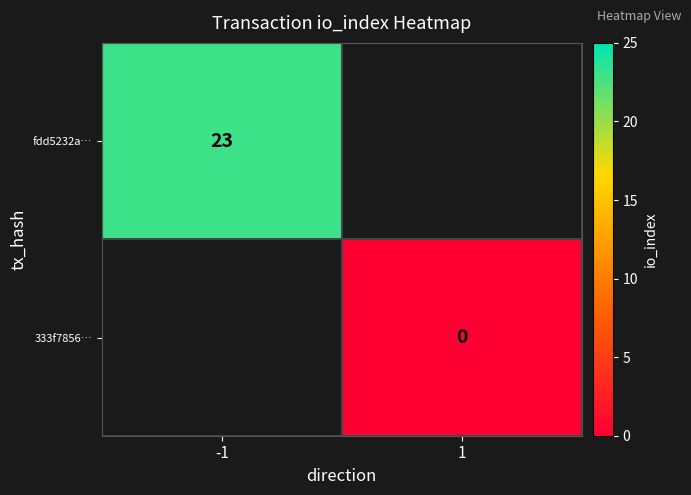

Is the value of 333f7856… at 1 greater than the value of fdd5232a… at -1?

No